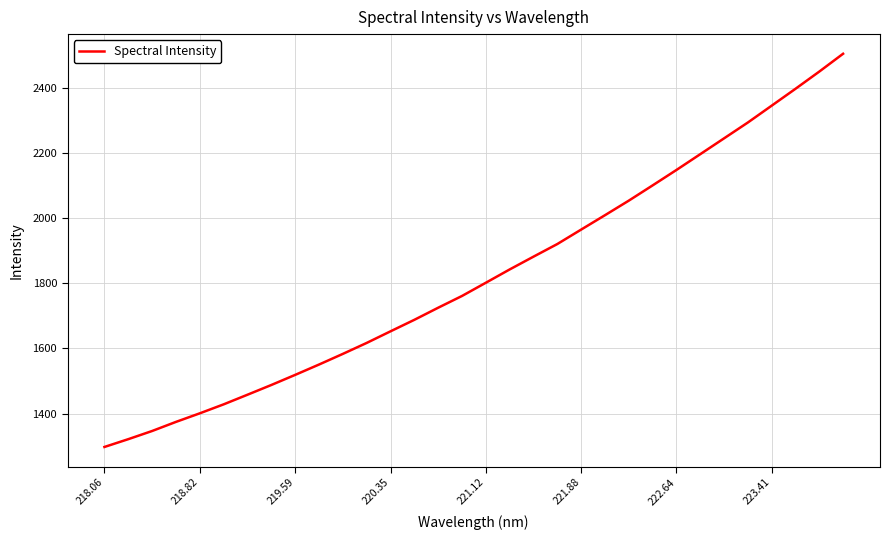

Count the number of categories in the chart.

32